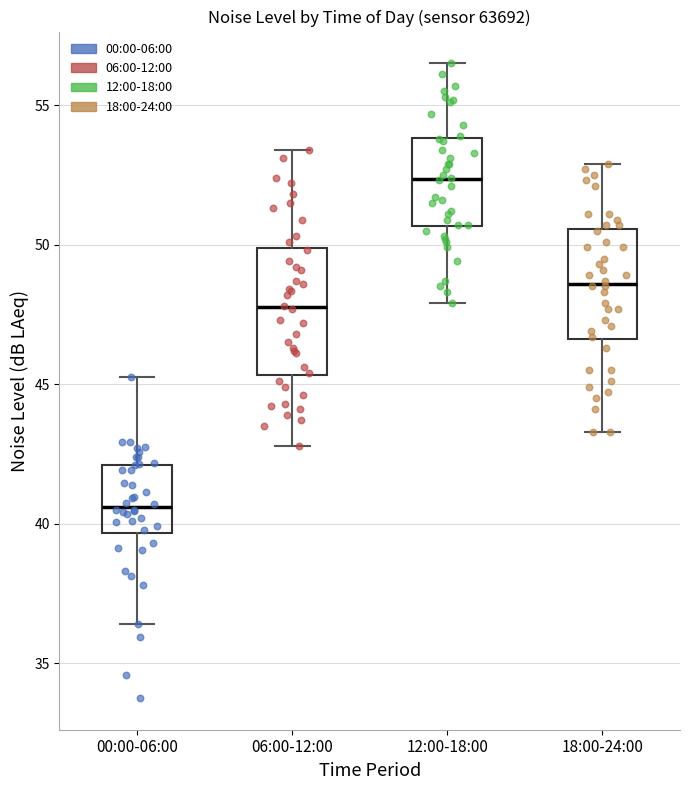

Reading left to right, read every box against the y-axis: the position of its median line, the range the box covers, and the ends of its whiskers. The values are not printed on the chart, so give them approximately, as read against the axis.

00:00-06:00: median 40.5, box 39.5 to 42.0, whiskers 36.5 to 45.0
06:00-12:00: median 48.0, box 45.5 to 50.0, whiskers 43.0 to 53.5
12:00-18:00: median 52.5, box 50.5 to 54.0, whiskers 48.0 to 56.5
18:00-24:00: median 48.5, box 46.5 to 50.5, whiskers 43.5 to 53.0